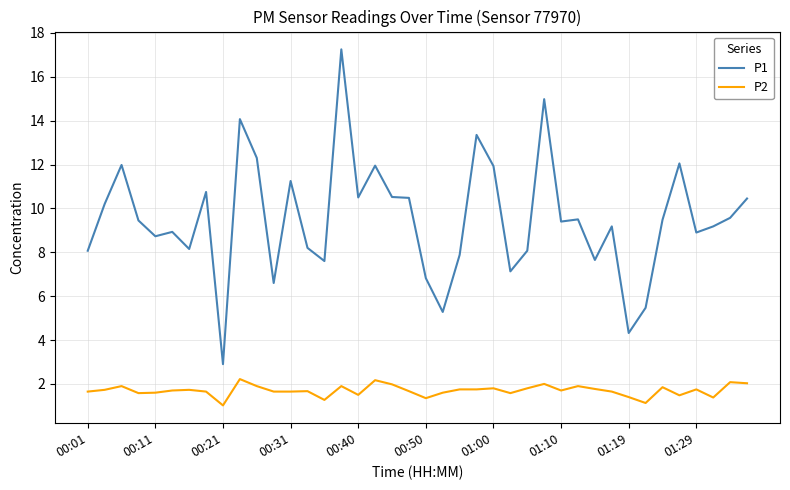

True or false: P2 and P1 cross at least once.

False